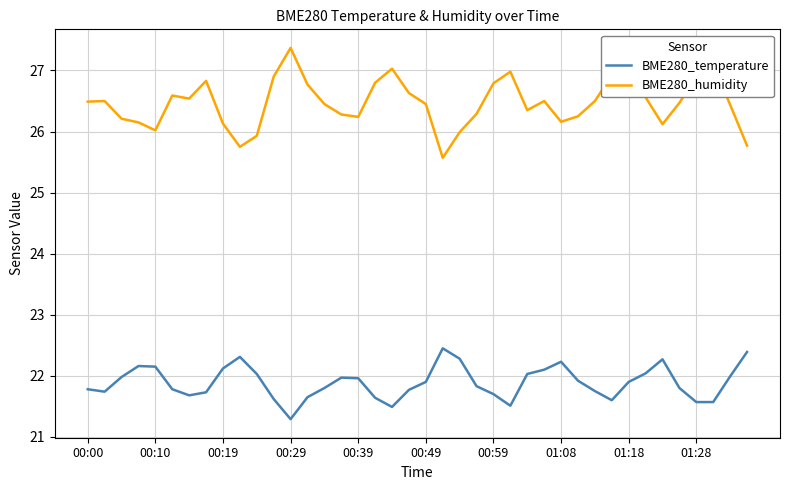

True or false: BME280_temperature has more than 1 points higher than both neighbors.

True